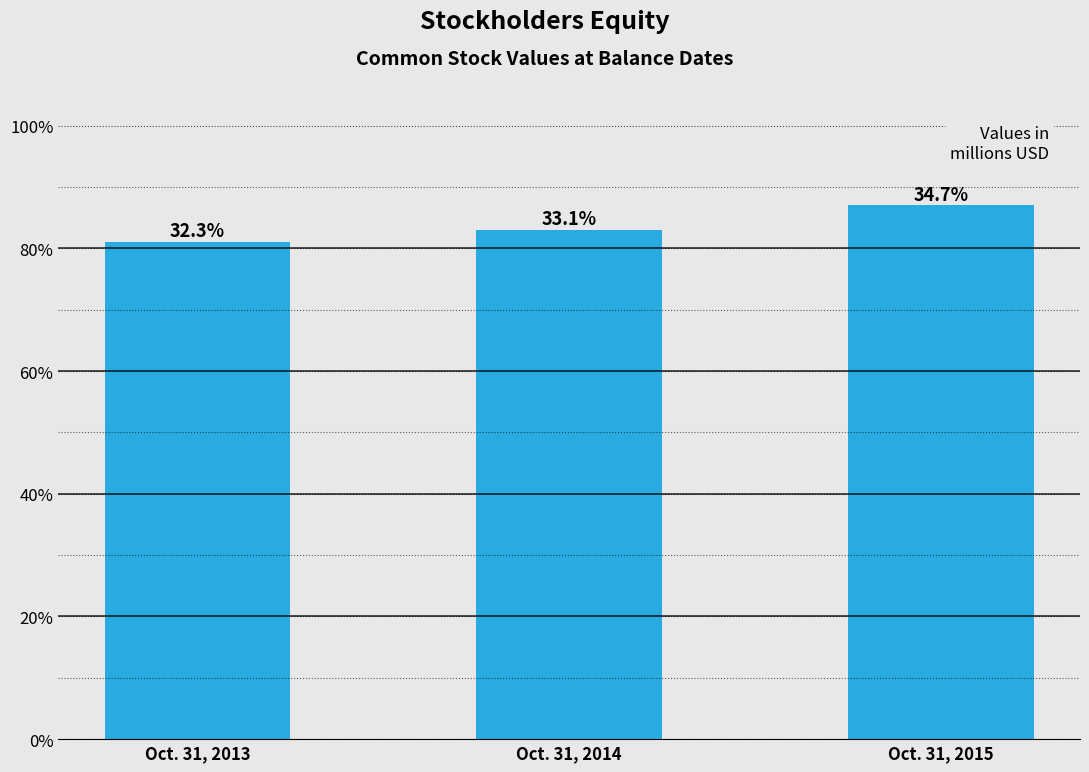

Does the chart contain any negative values?

No